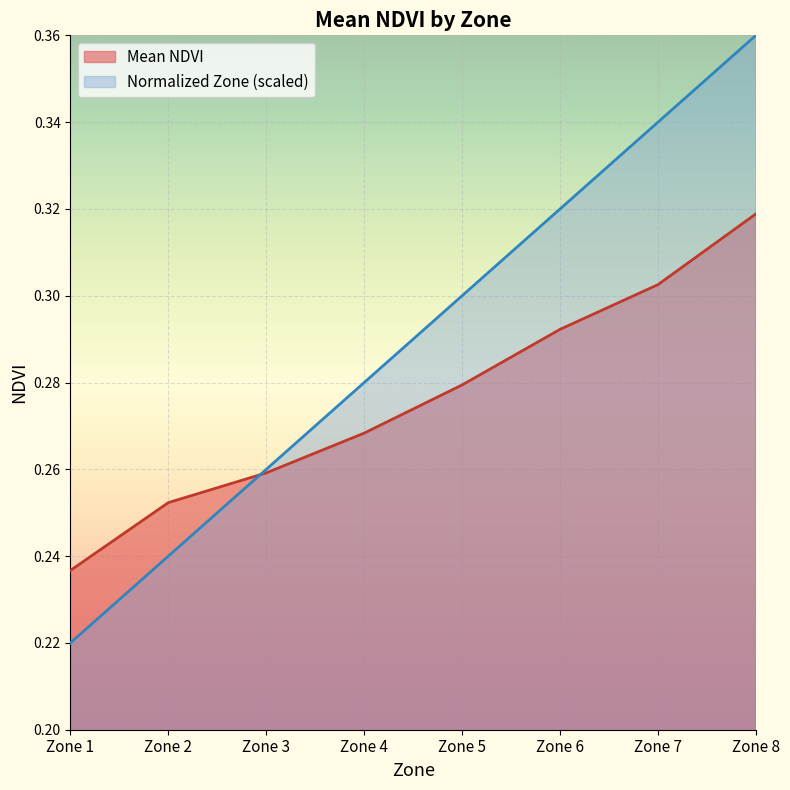

Reading right to left, transcribe all the data shown in this chart.

Mean NDVI: Zone 8=0.3	Zone 7=0.3	Zone 6=0.3	Zone 5=0.3	Zone 4=0.3	Zone 3=0.3	Zone 2=0.3	Zone 1=0.2
Normalized Zone: Zone 8=0.4	Zone 7=0.3	Zone 6=0.3	Zone 5=0.3	Zone 4=0.3	Zone 3=0.3	Zone 2=0.2	Zone 1=0.2